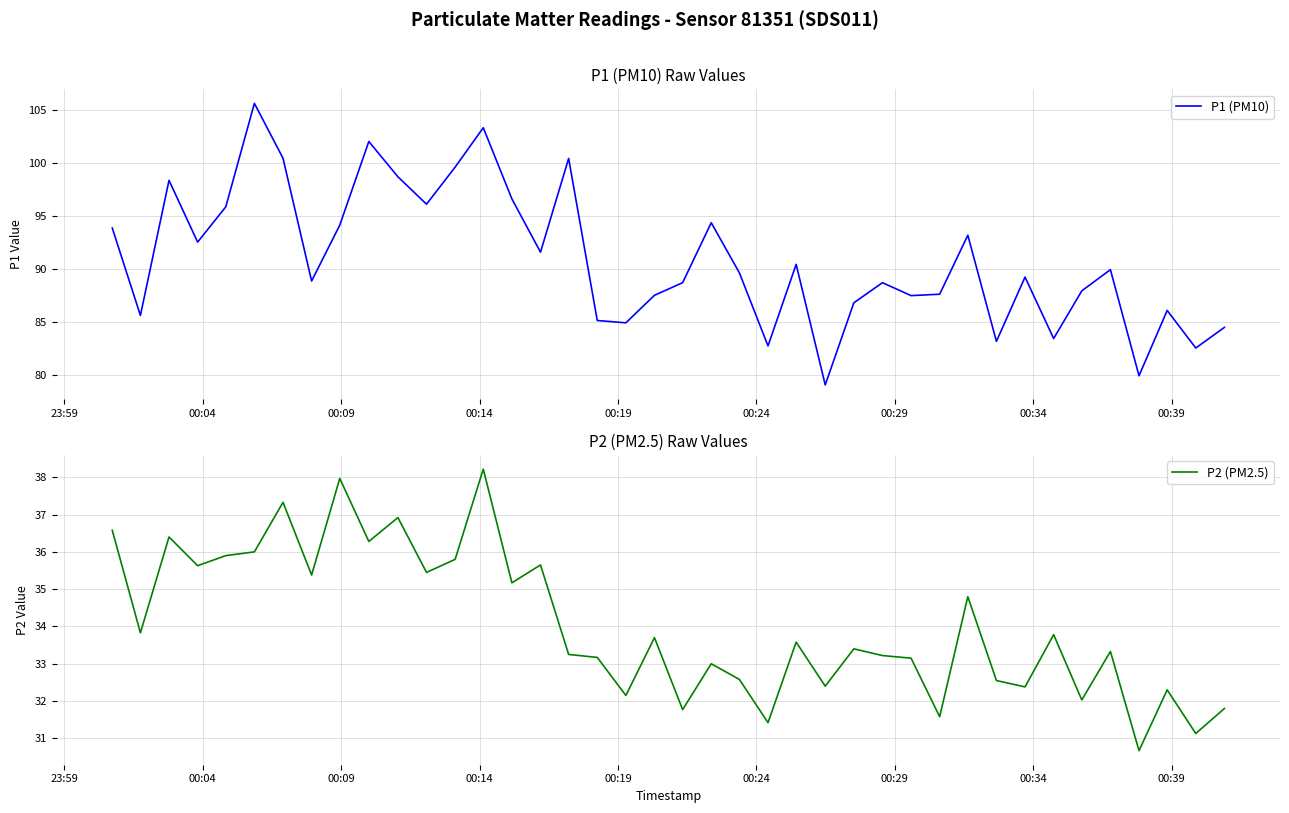

The value of P1 (PM10) at 00:14 is 51.1. True or false?

False